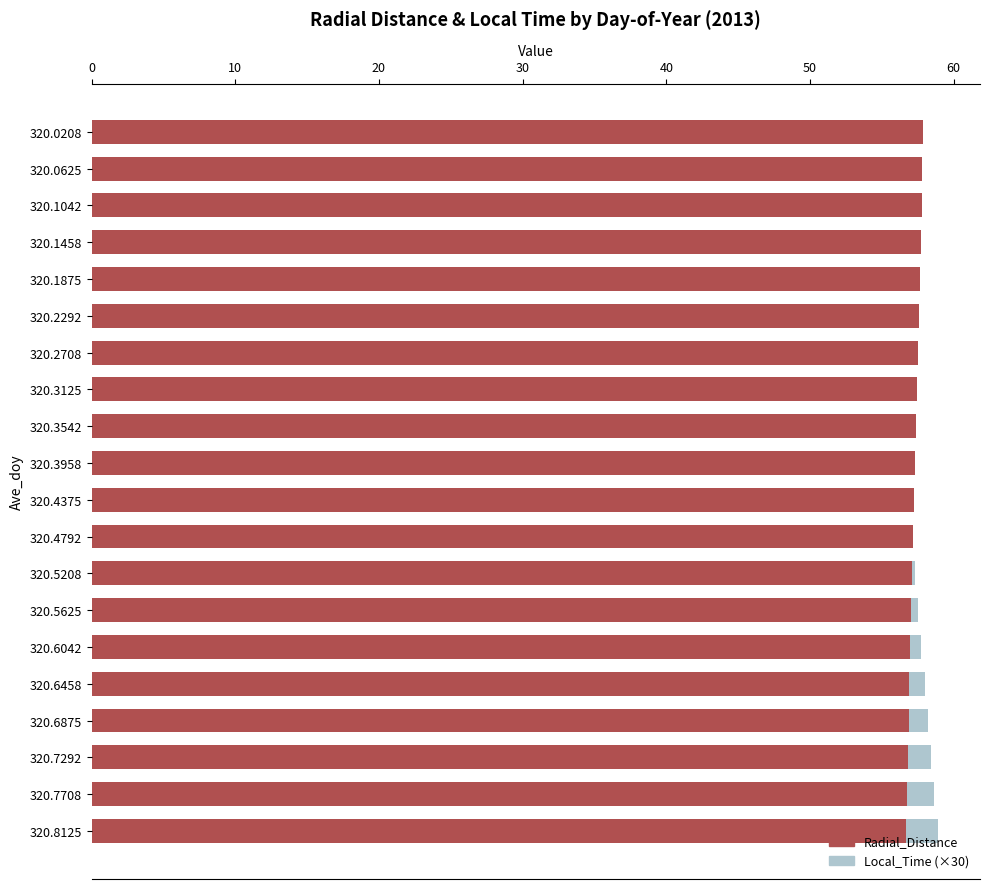

Read the Radial_Distance value at 320.6042.

57.0